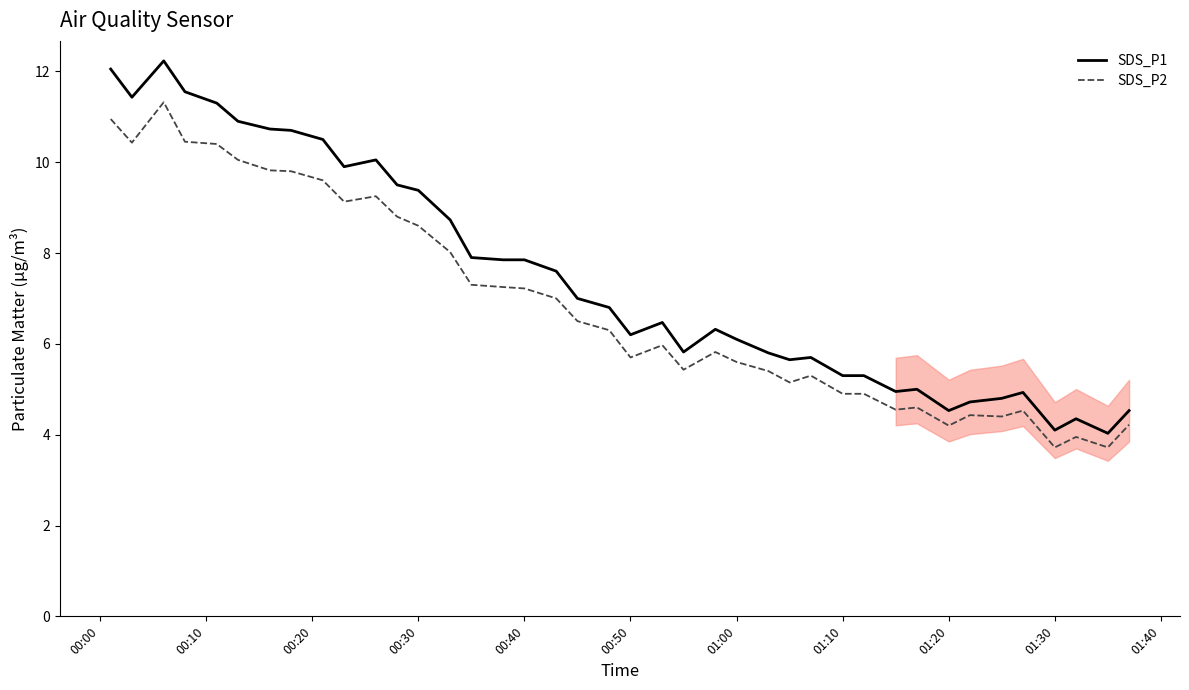

Which series has the widest spread of values?

SDS_P1